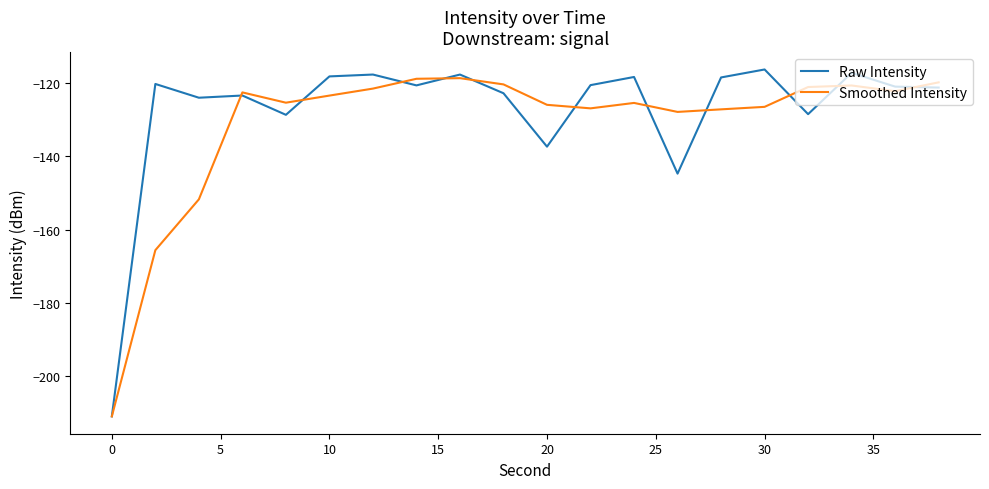

Which series has the largest range (max minus min)?

Raw Intensity